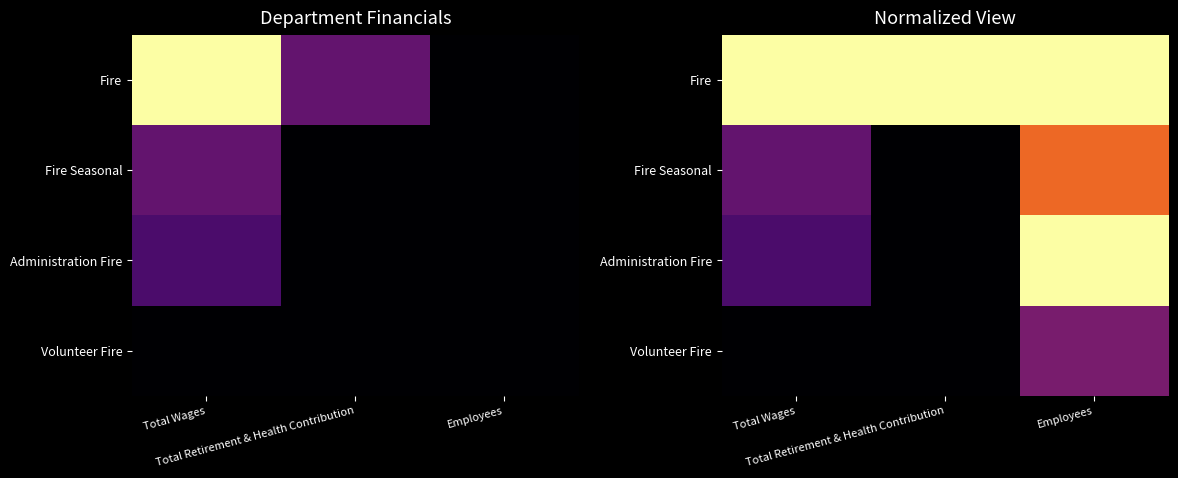

The Administration Fire series shows 0.2 at Total Wages. True or false?

True